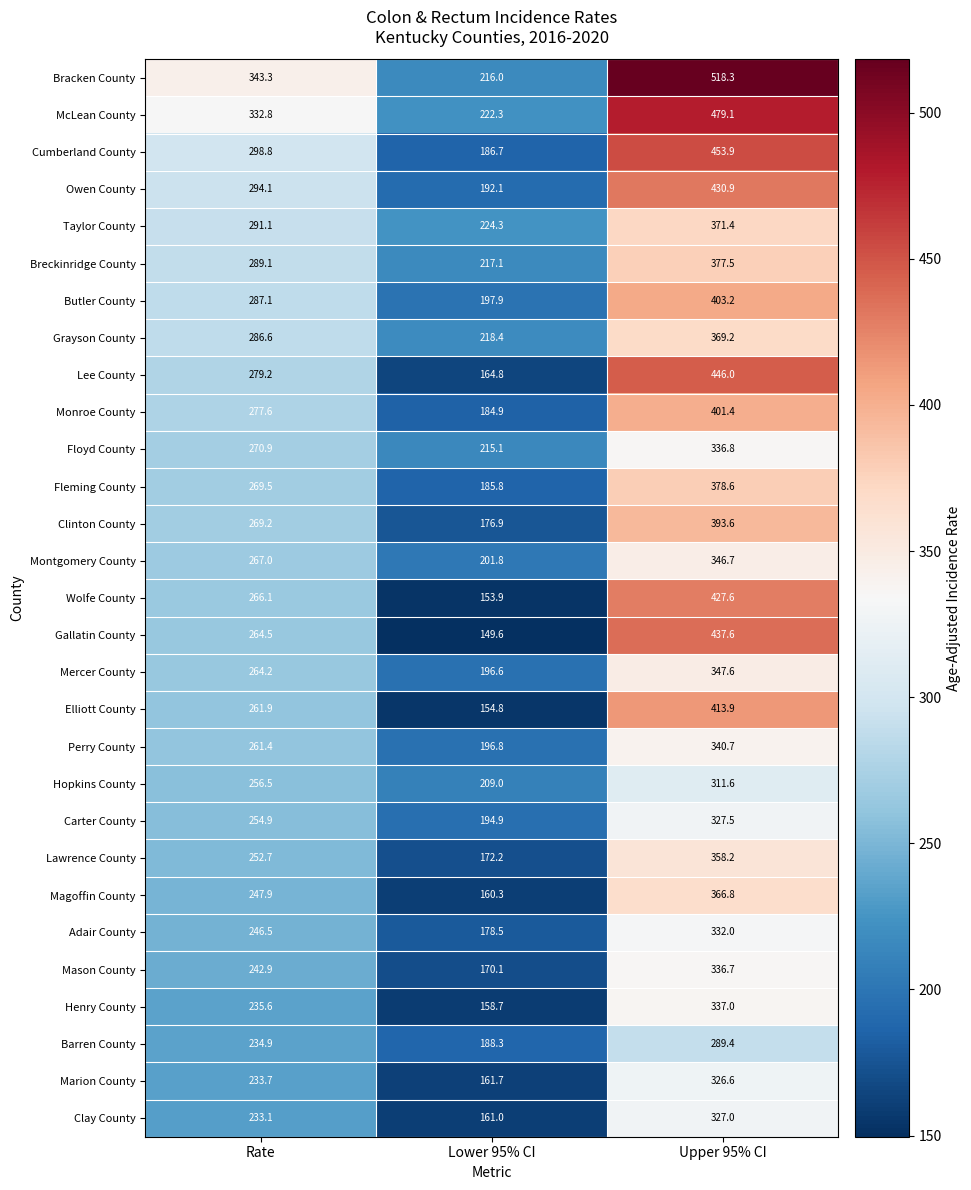

At Upper 95% CI, list the series in order from largest to smallest.

Bracken County, McLean County, Cumberland County, Lee County, Gallatin County, Owen County, Wolfe County, Elliott County, Butler County, Monroe County, Clinton County, Fleming County, Breckinridge County, Taylor County, Grayson County, Magoffin County, Lawrence County, Mercer County, Montgomery County, Perry County, Henry County, Floyd County, Mason County, Adair County, Carter County, Clay County, Marion County, Hopkins County, Barren County